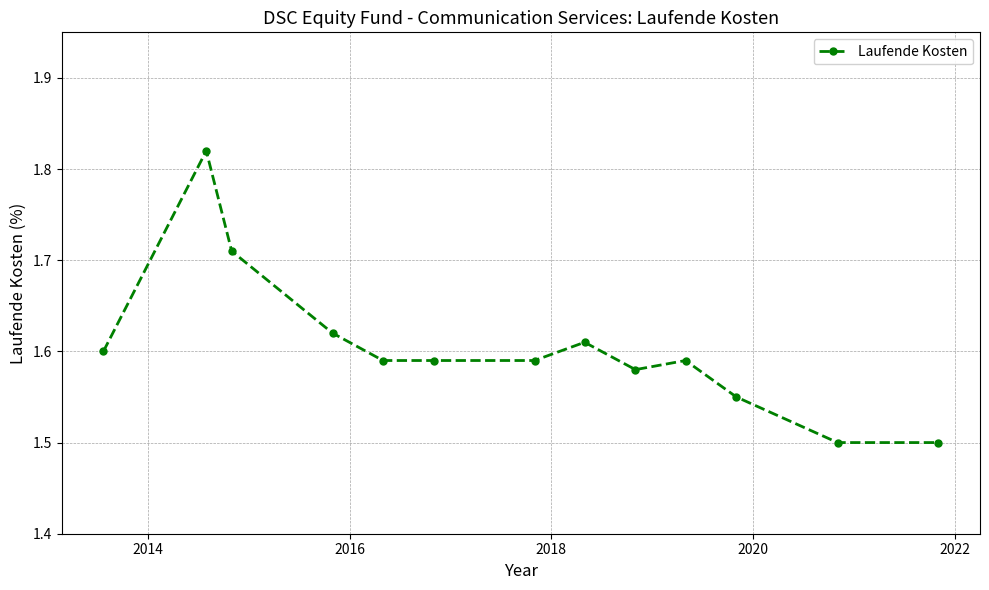

How many values are between 1 and 2?

13